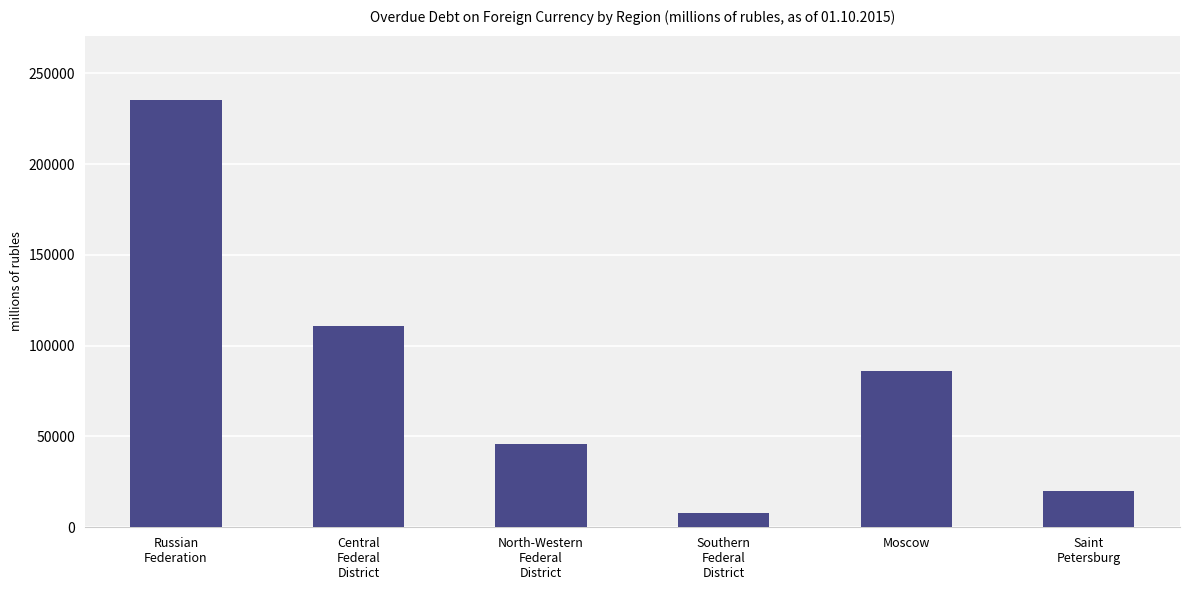

List the labels in order of value, largest first.

Russian
Federation, Central
Federal
District, Moscow, North-Western
Federal
District, Saint
Petersburg, Southern
Federal
District